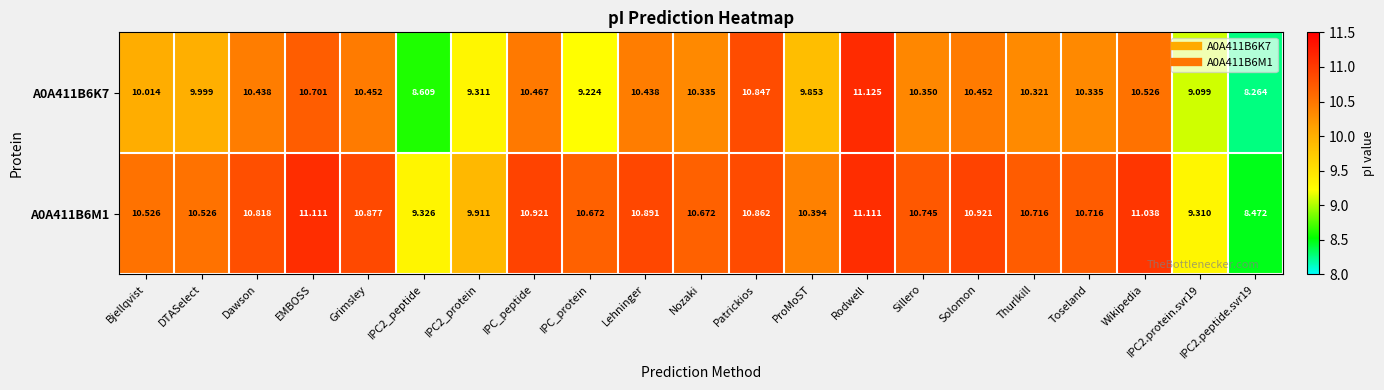

Which category has the highest value in the A0A411B6K7 series?

Rodwell